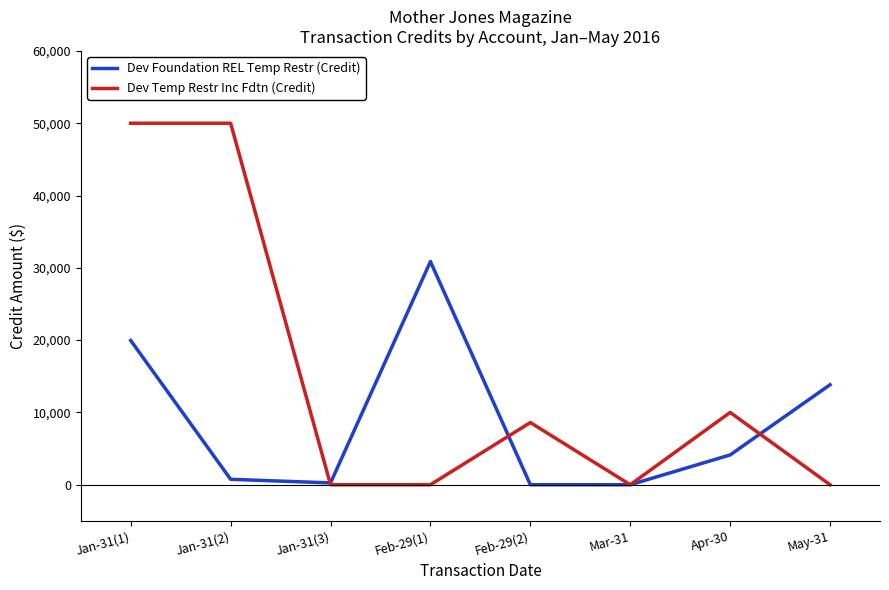

What is the difference between the second highest and minimum values in the Dev Foundation REL Temp Restr (Credit) series?

19949